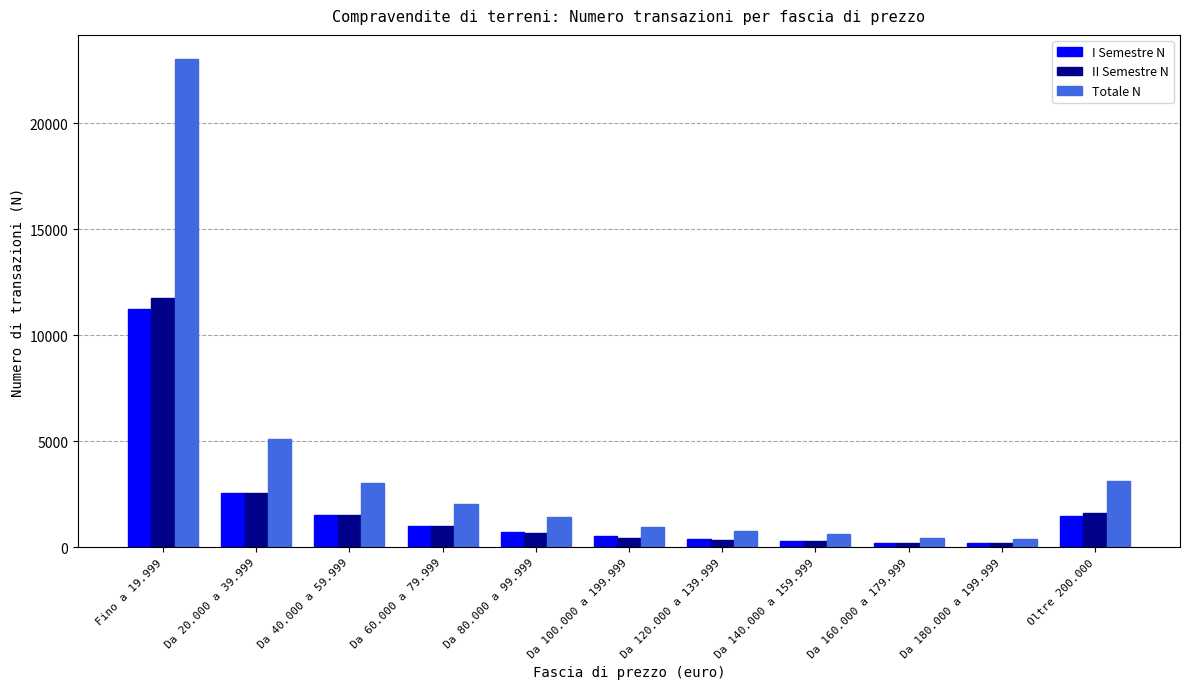

What is the highest value of the Totale N series?

23019